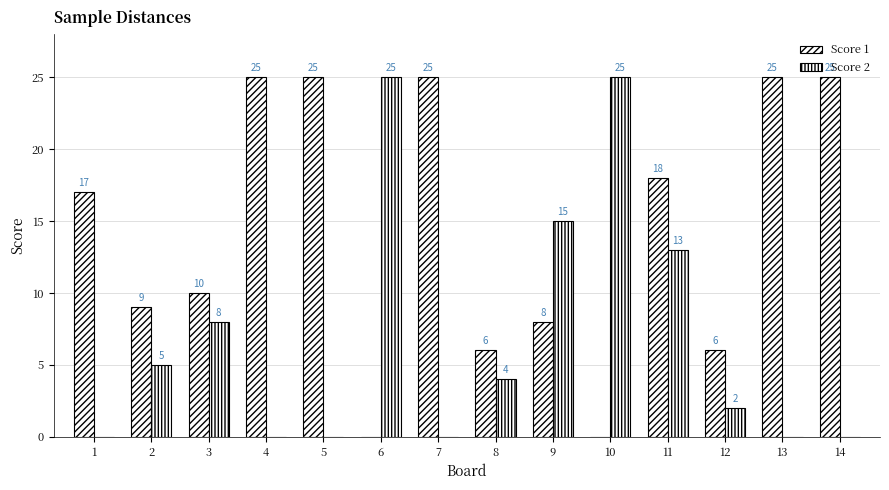

How many series are shown in this chart?

2